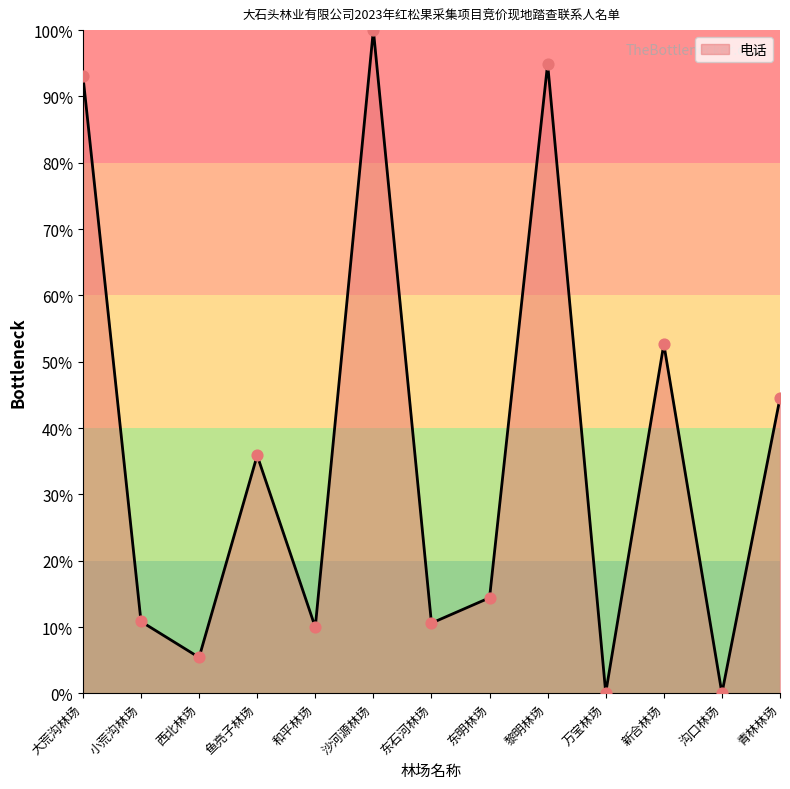

What is the ratio of the value at 鱼亮子林场 to the value at 东明林场?

2.5